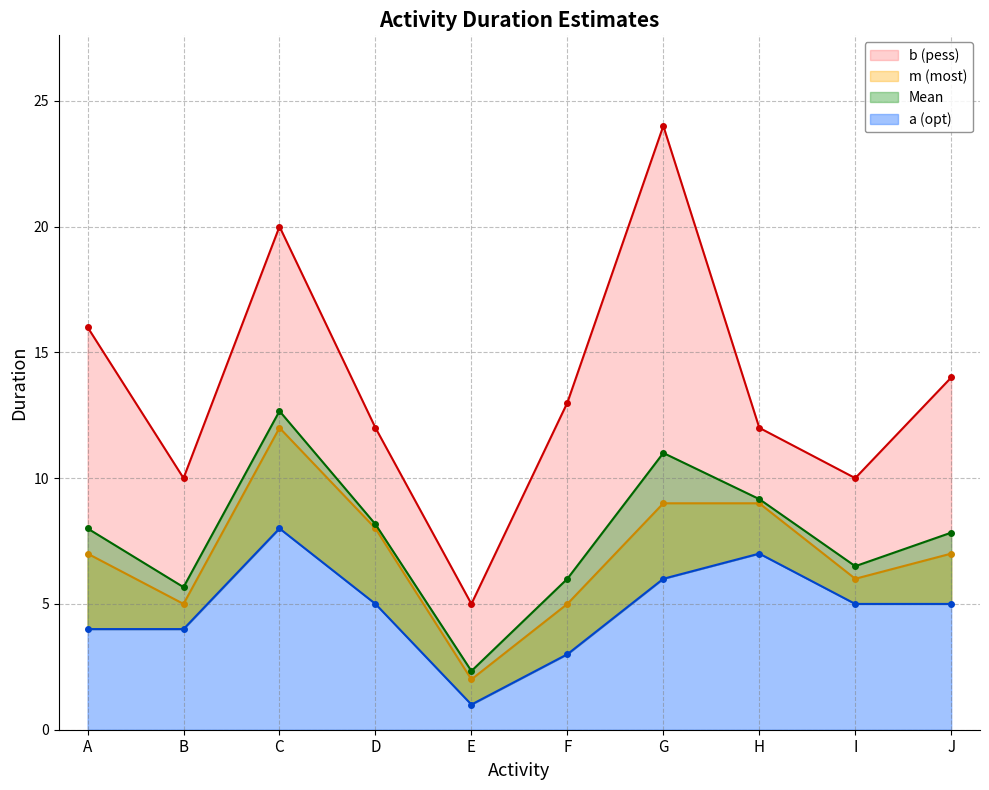

Which series changed the most between H and I?

m (most)